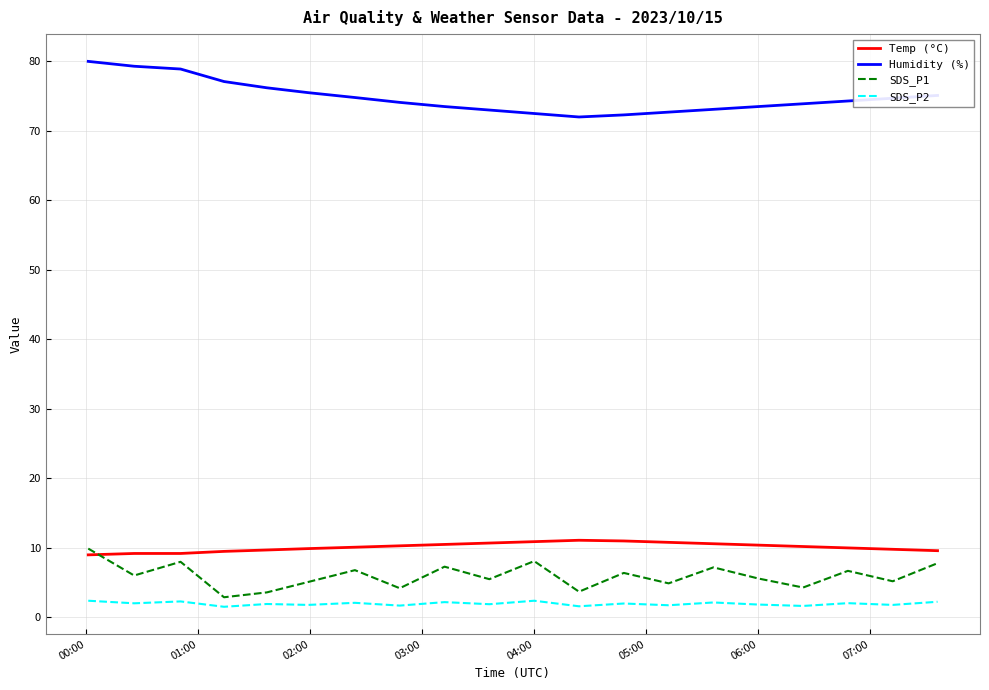

What is the greatest value displayed?

80.0